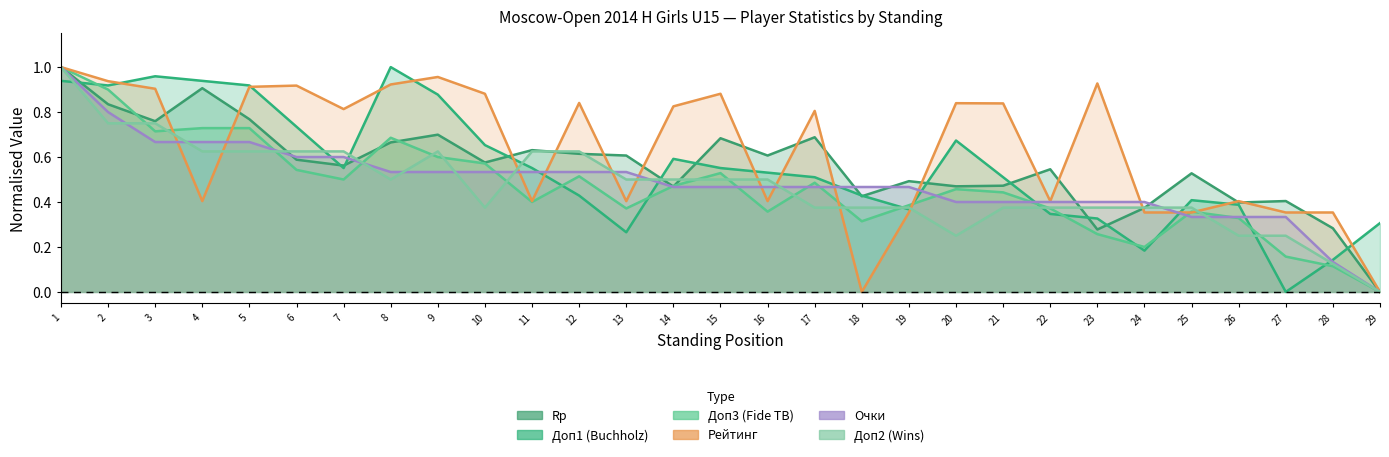

What is the spread (max minus min) of values at 8?

0.5